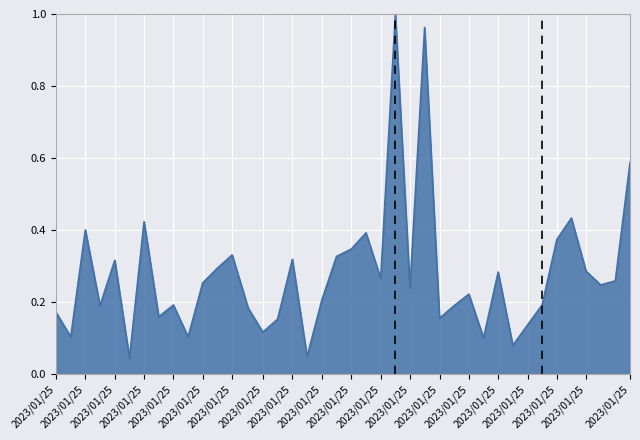

What is the difference between the second highest and second lowest values?

0.9